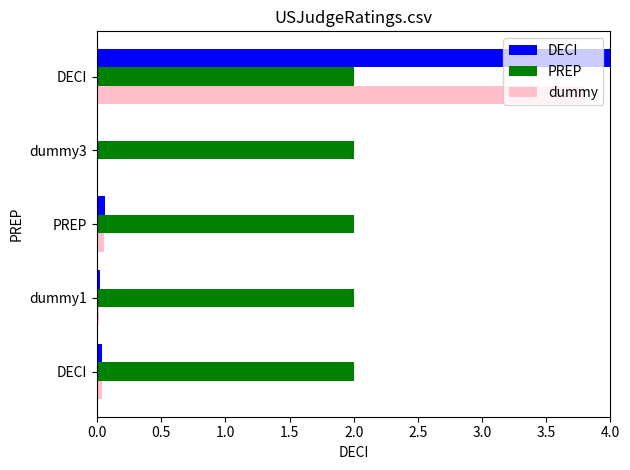

How many categories are shown in the chart?

5